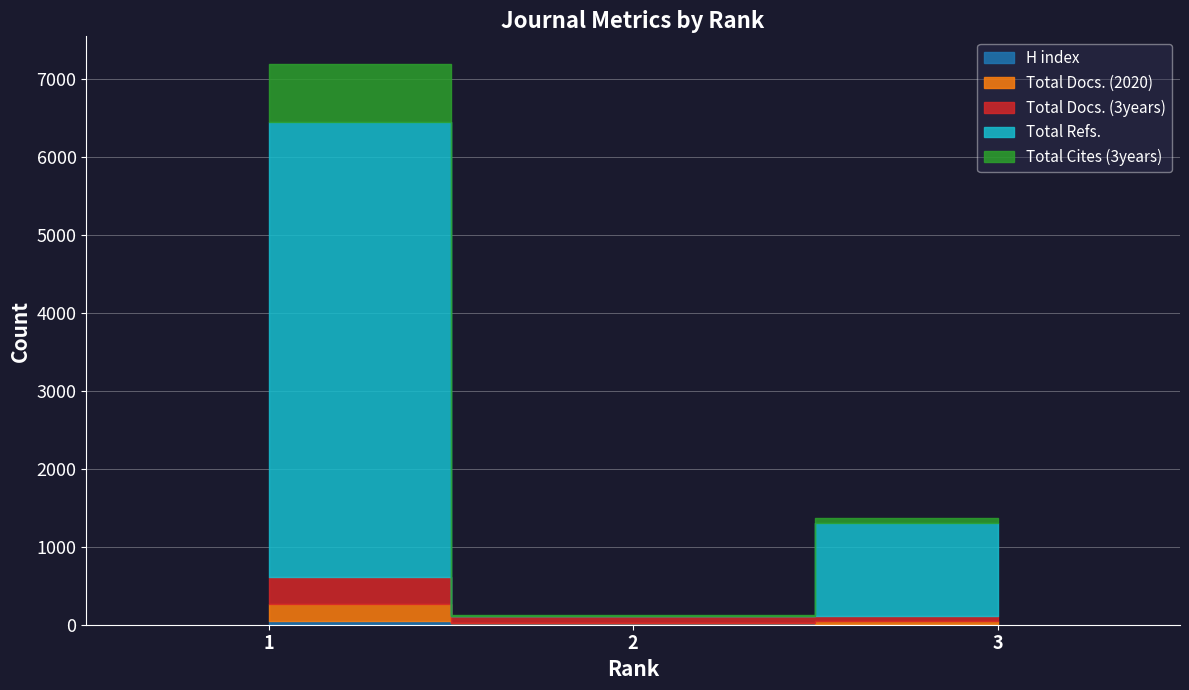

Is the value of H index at 2 greater than the value of Total Cites (3years) at 3?

No